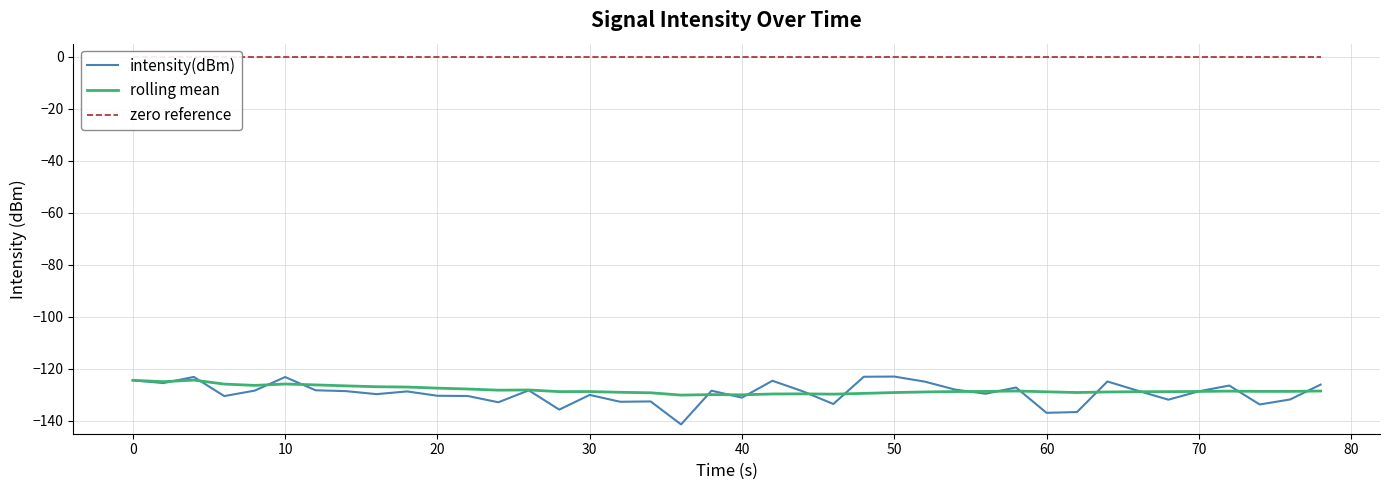

True or false: zero reference and intensity(dBm) cross at least once.

False